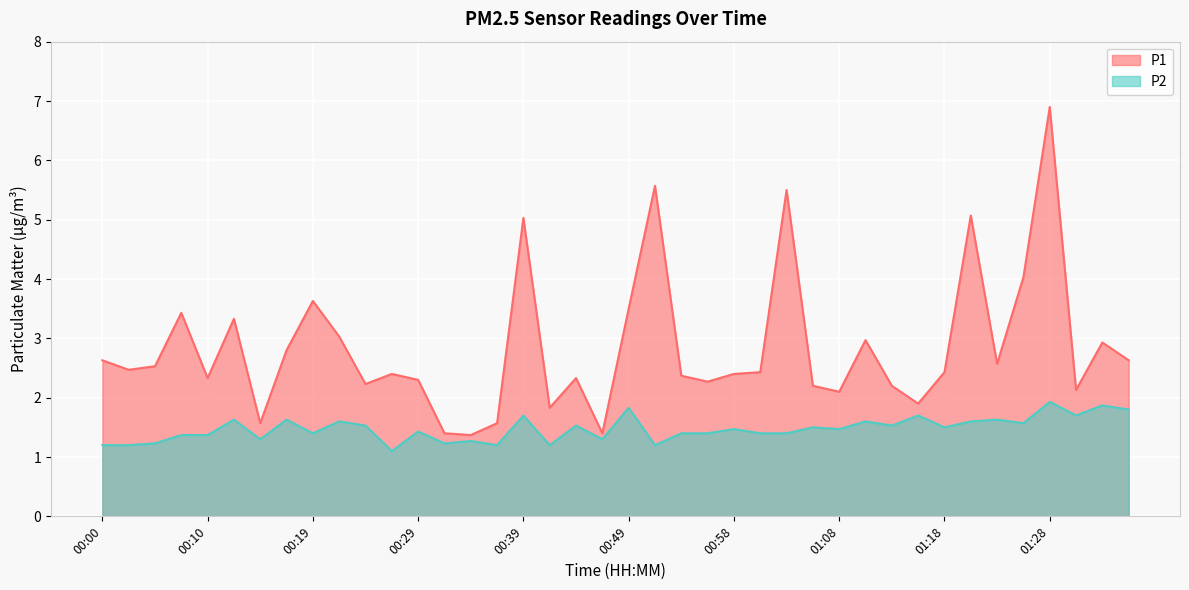

What is the spread (max minus min) of values at 01:30?

0.4